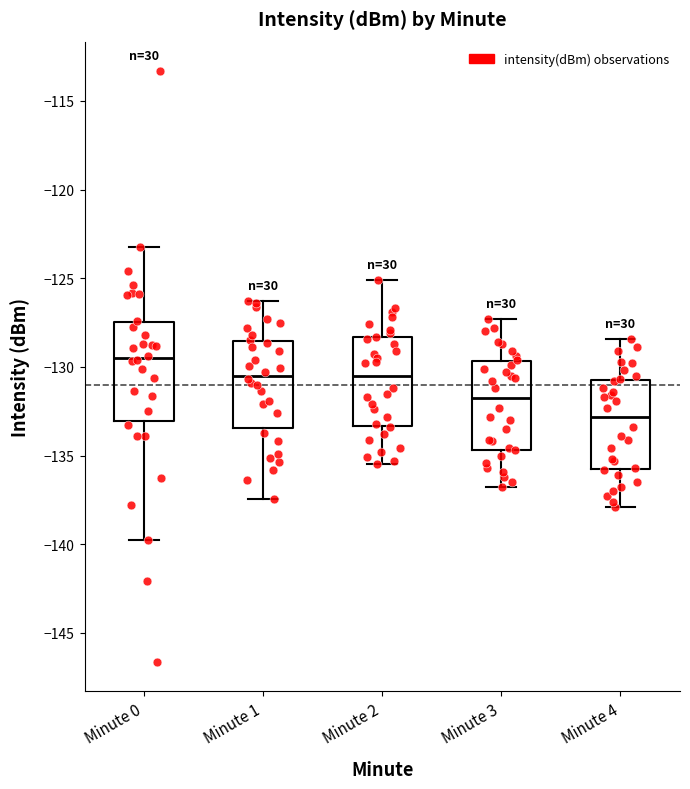

Reading left to right, read every box against the y-axis: the position of its median line, the range the box covers, and the ends of its whiskers. The values are not printed on the chart, so give them approximately, as read against the axis.

Minute 0: median -129.5, box -133.0 to -127.5, whiskers -139.5 to -123.5
Minute 1: median -130.5, box -133.5 to -128.5, whiskers -137.5 to -126.5
Minute 2: median -130.5, box -133.5 to -128.5, whiskers -135.5 to -125.0
Minute 3: median -131.5, box -134.5 to -129.5, whiskers -137.0 to -127.5
Minute 4: median -133.0, box -136.0 to -130.5, whiskers -138.0 to -128.5